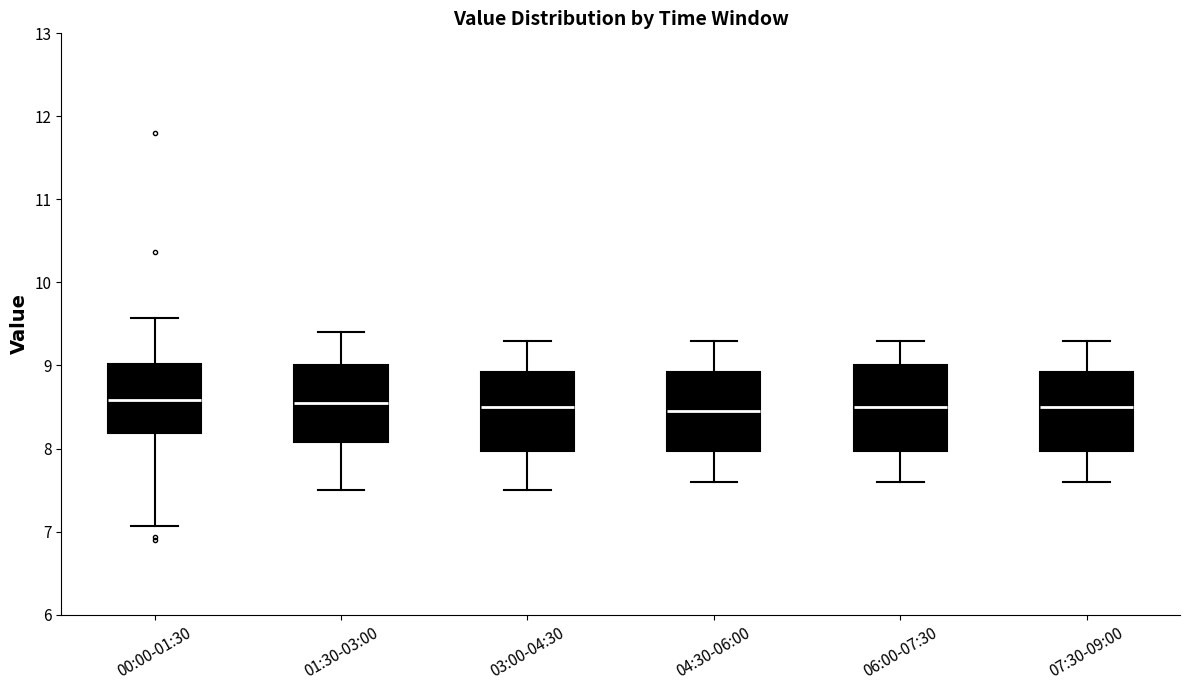

Reading left to right, read every box against the y-axis: the position of its median line, the range the box covers, and the ends of its whiskers. The values are not printed on the chart, so give them approximately, as read against the axis.

00:00-01:30: median 8.6, box 8.2 to 9.0, whiskers 7.1 to 9.6
01:30-03:00: median 8.6, box 8.1 to 9.0, whiskers 7.5 to 9.4
03:00-04:30: median 8.5, box 8.0 to 8.9, whiskers 7.5 to 9.3
04:30-06:00: median 8.5, box 8.0 to 8.9, whiskers 7.6 to 9.3
06:00-07:30: median 8.5, box 8.0 to 9.0, whiskers 7.6 to 9.3
07:30-09:00: median 8.5, box 8.0 to 8.9, whiskers 7.6 to 9.3